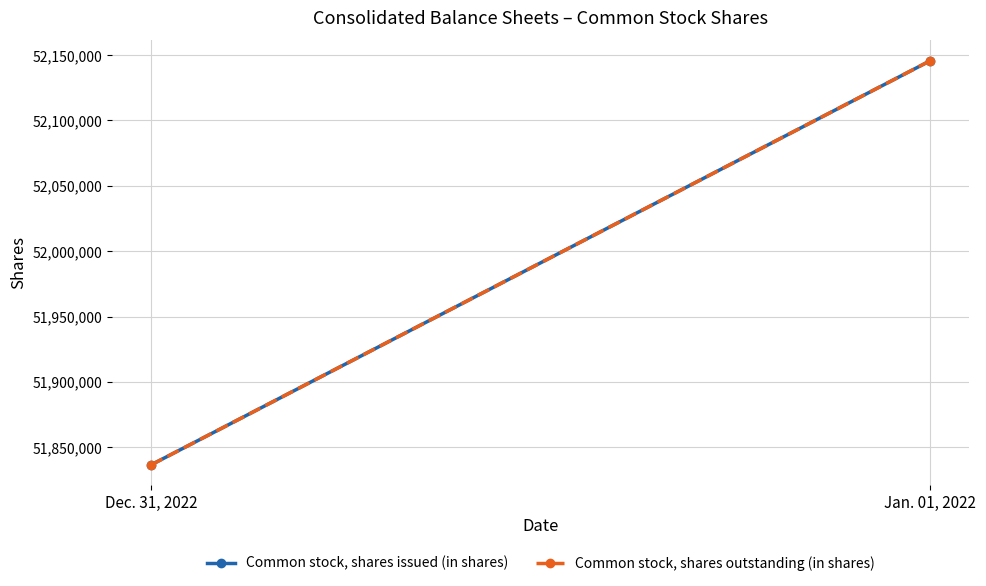

Is the value of Common stock, shares issued (in shares) at Jan. 01, 2022 greater than the value of Common stock, shares outstanding (in shares) at Jan. 01, 2022?

No